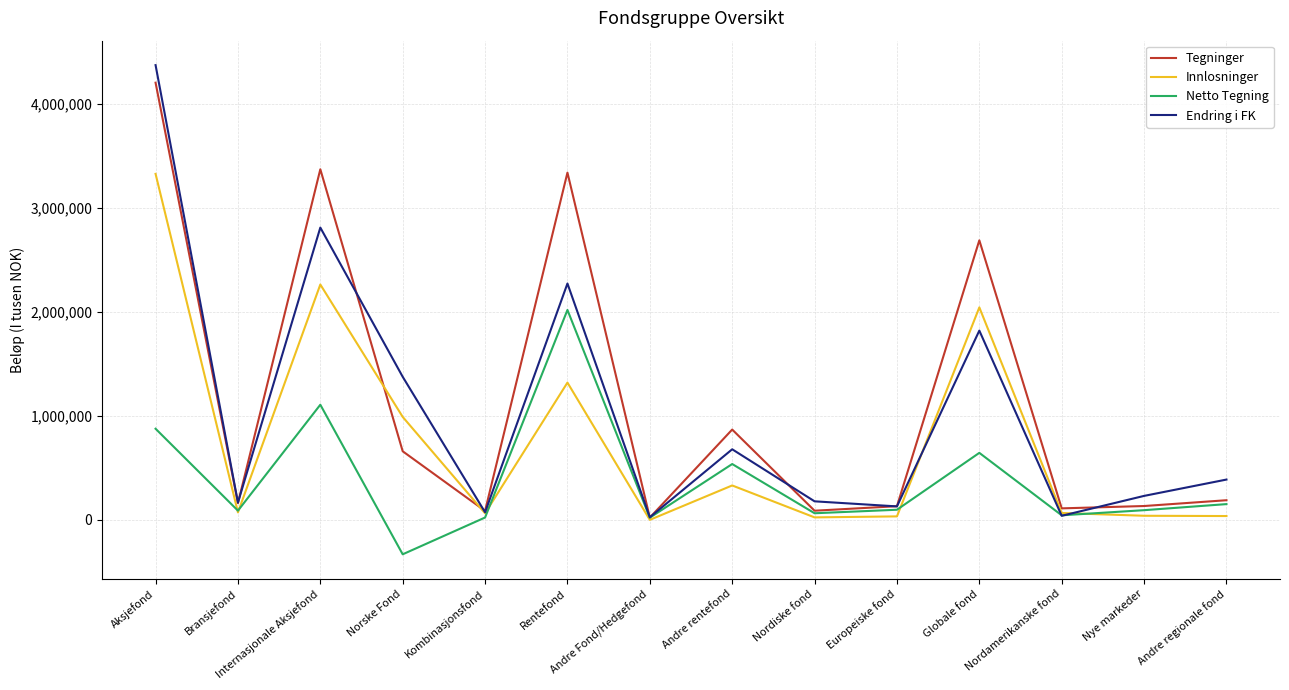

What is the spread (max minus min) of values at Norske Fond?

1705832.7